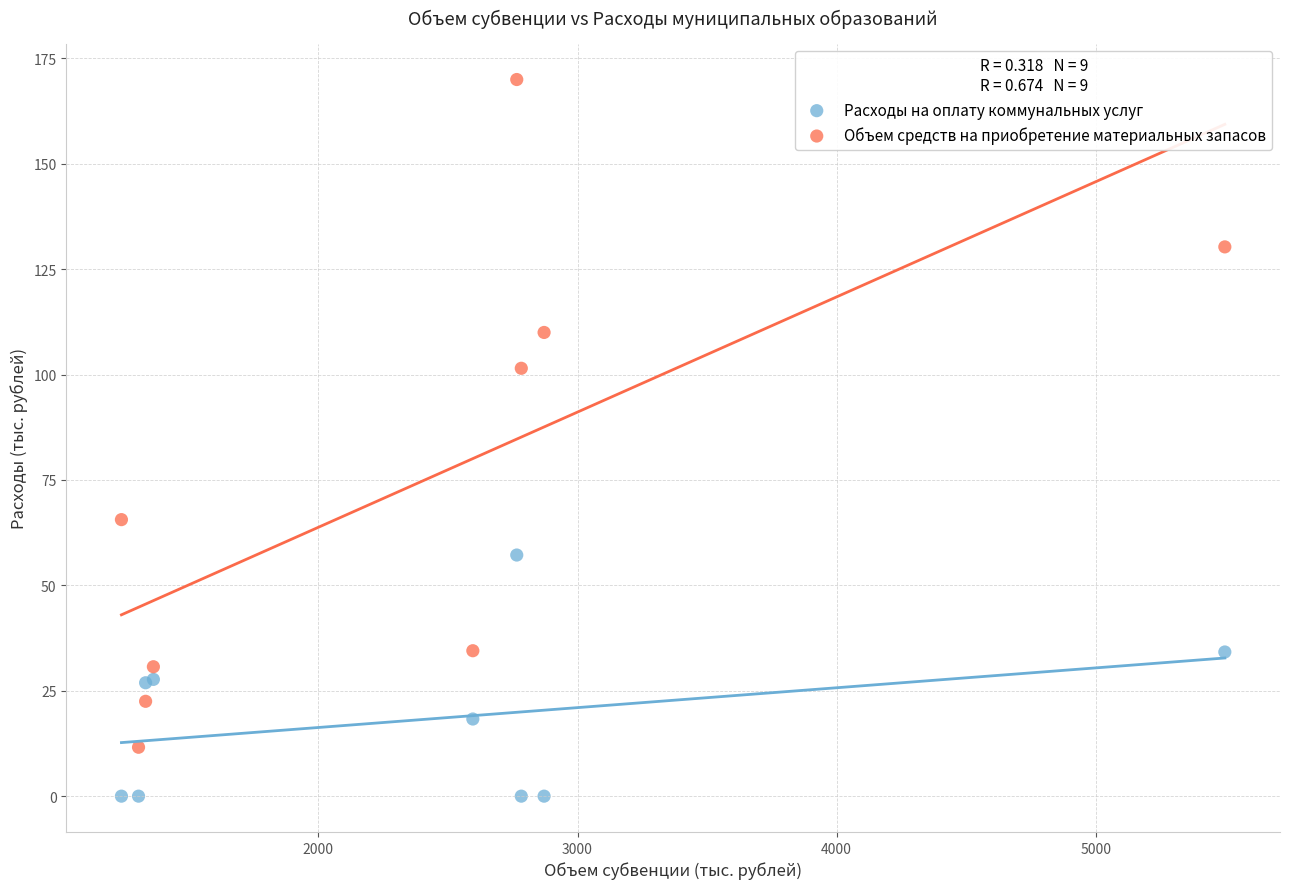

Which series has the largest Y range (max minus min)?

Объем средств на приобретение материальных запасов